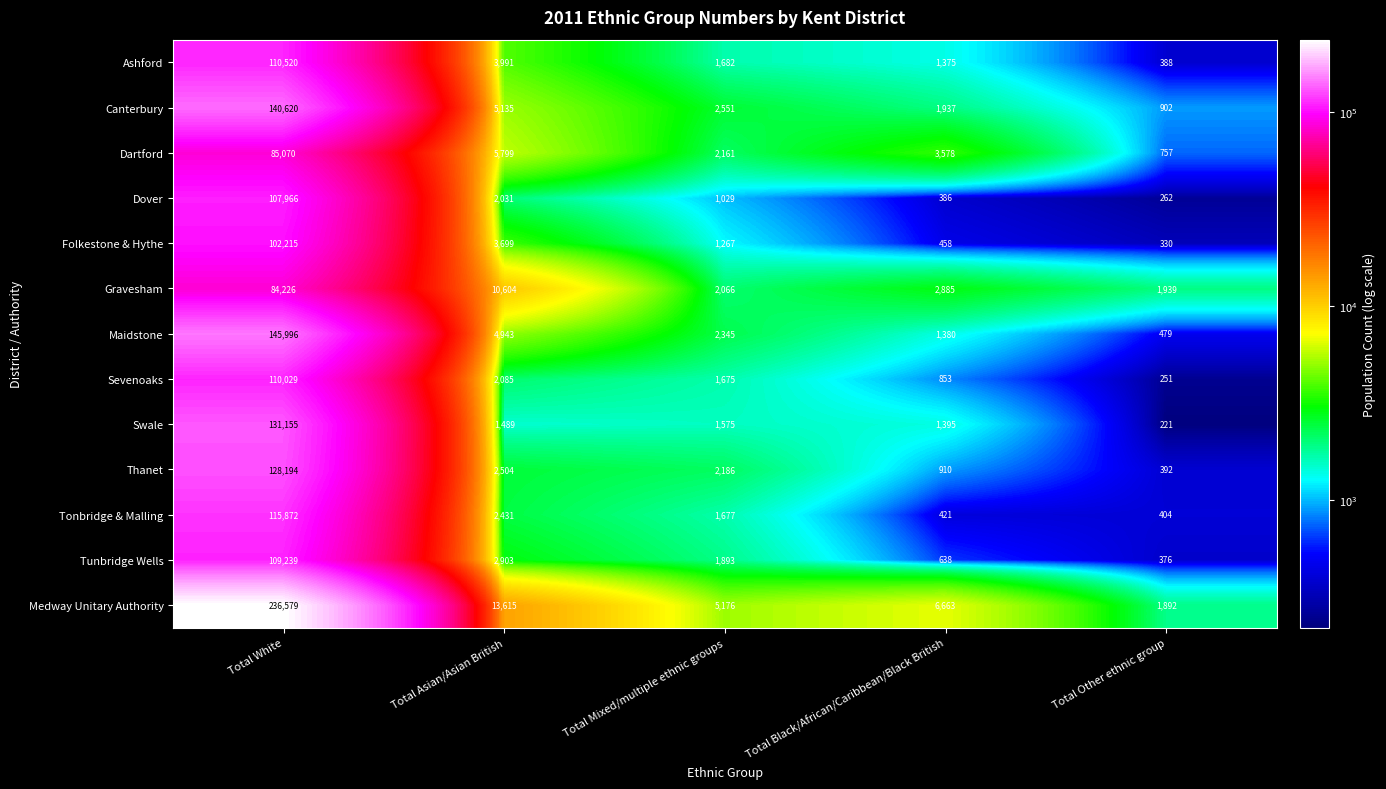

Where is Maidstone nearest to the value 73237?

Total Asian/Asian British